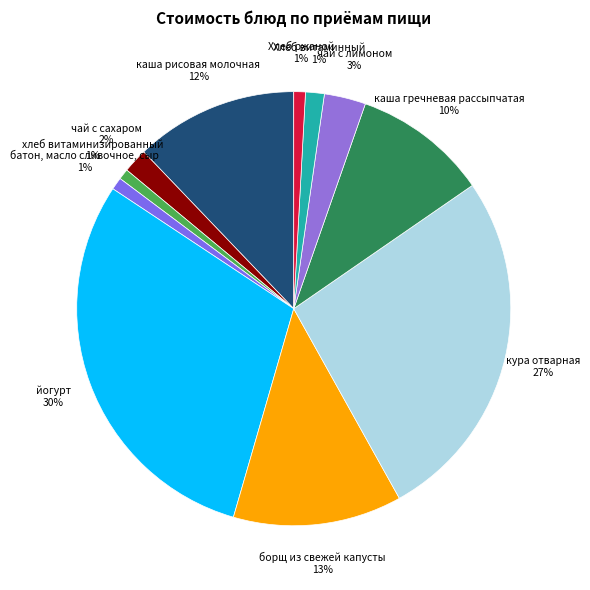

Between кура отварная 27% and чай с лимоном 3%, which is larger?

кура отварная 27%